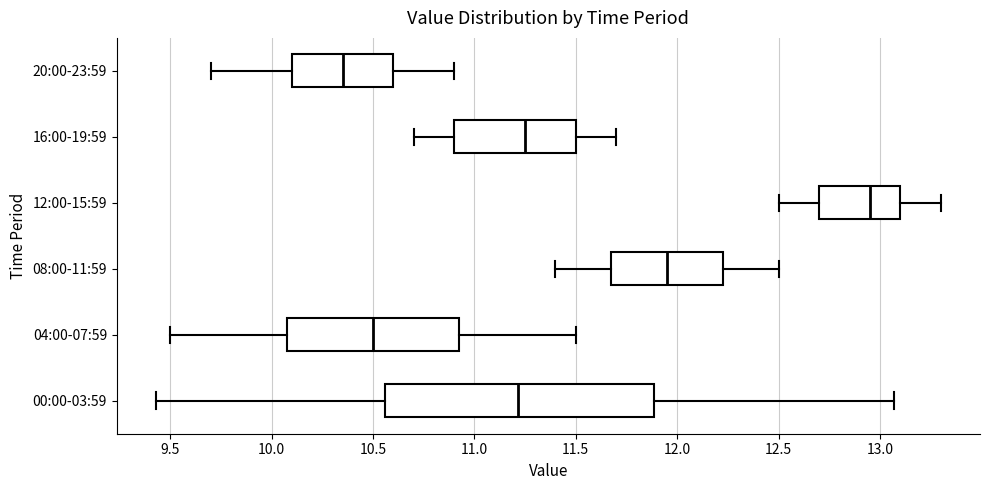

Comparing the boxes themselves (not the whiskers), which one is the widest?

00:00-03:59